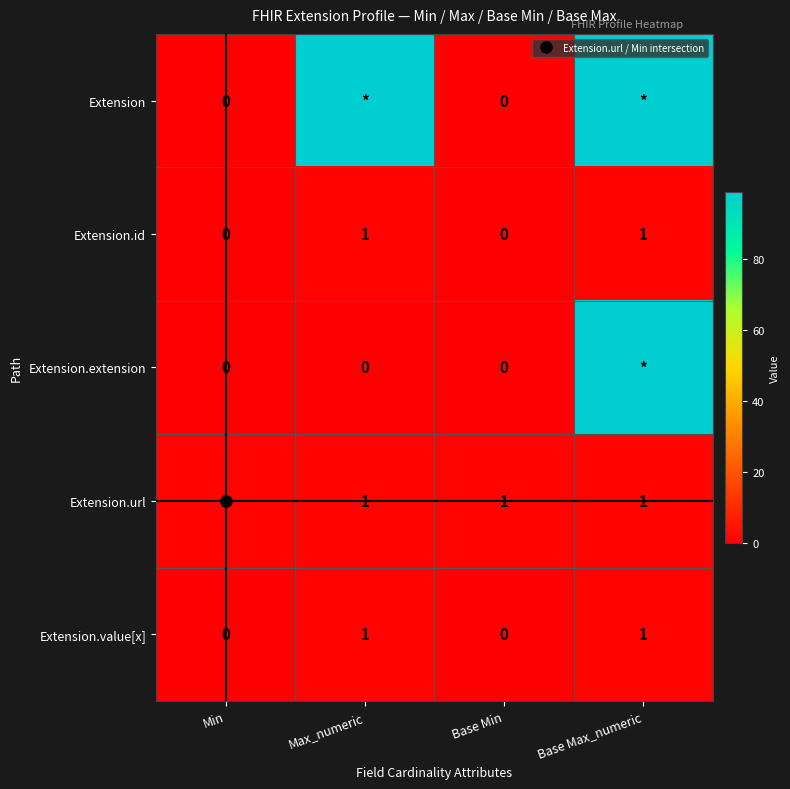

What is the maximum value shown in the chart?

99